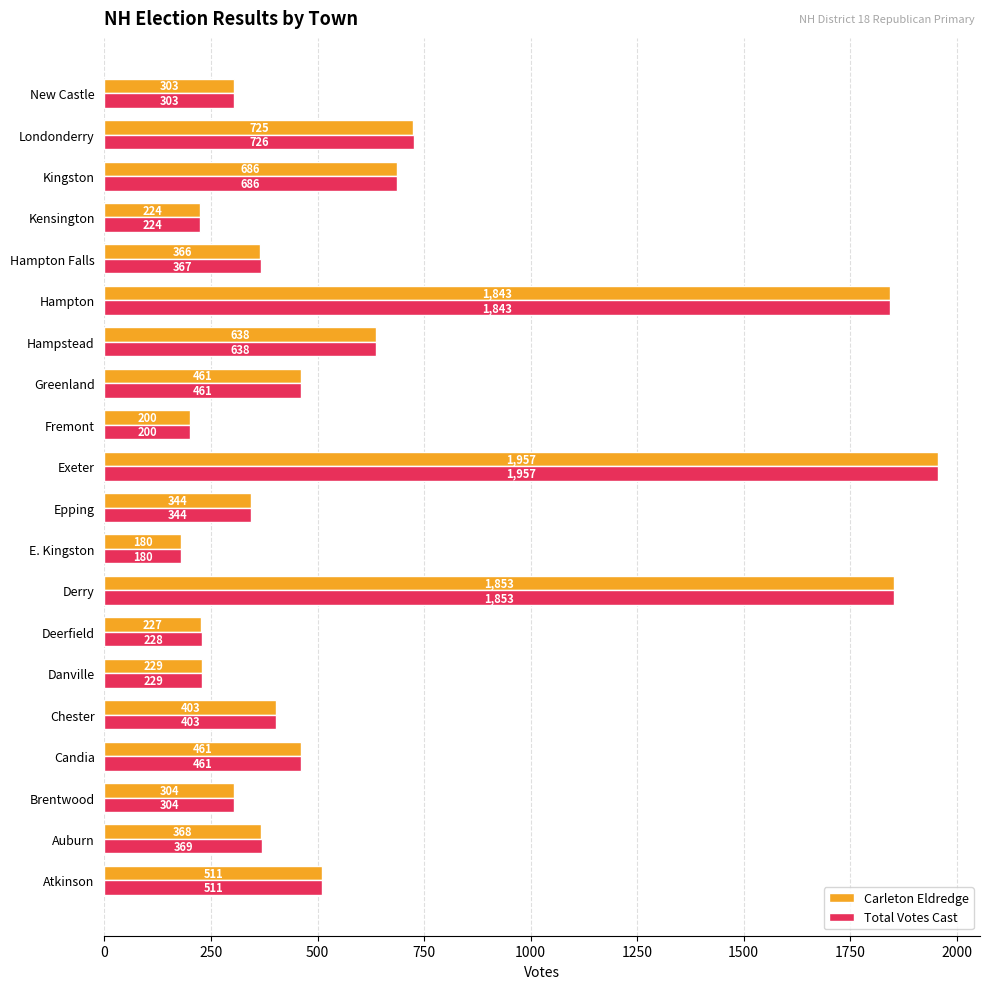

At which label does Total Votes Cast reach its peak?

Exeter